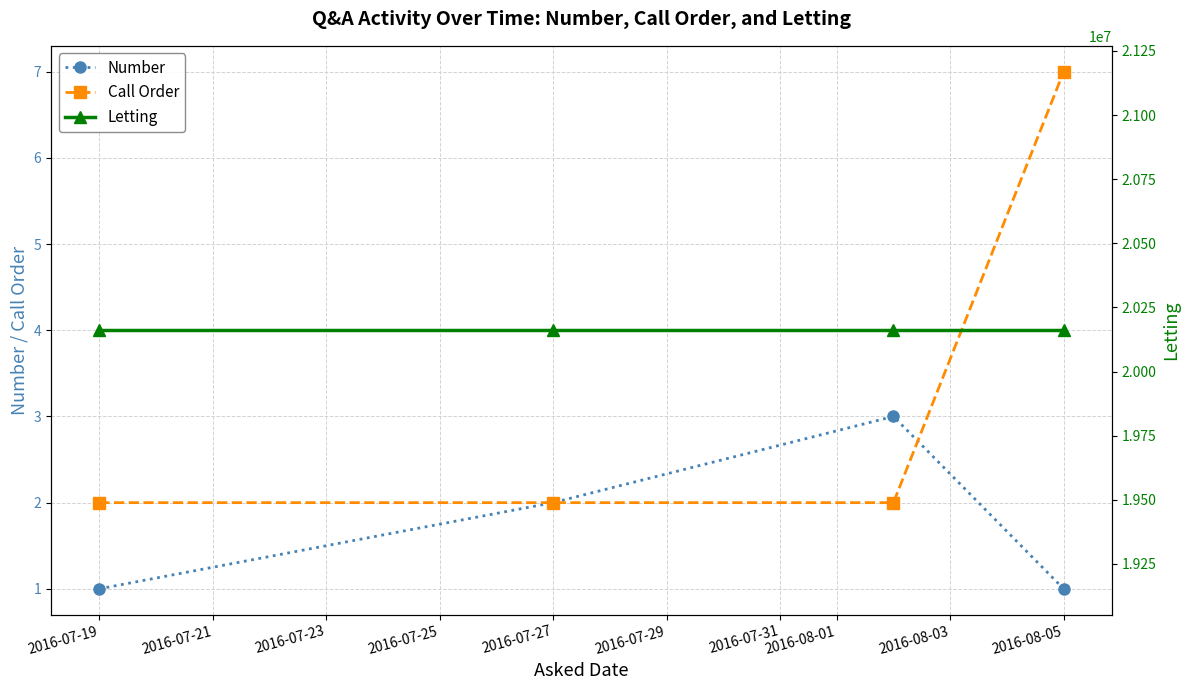

True or false: Call Order has a value of 3 at 2016-08-05.

False